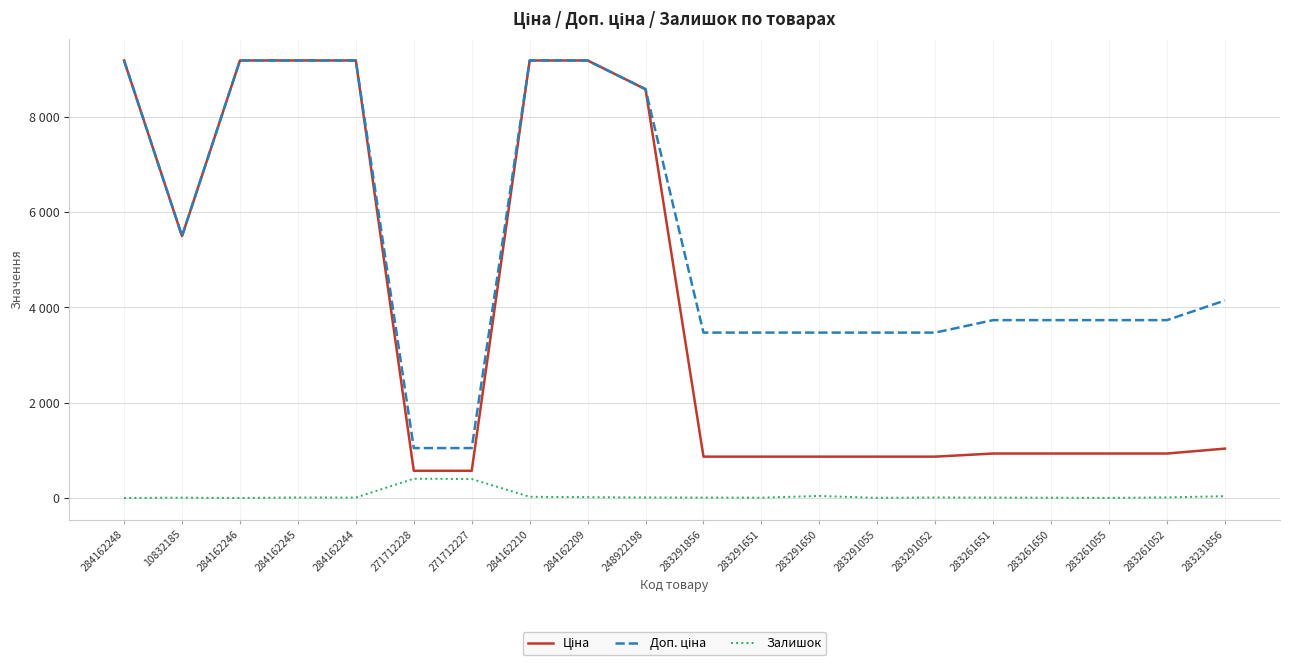

True or false: Доп. ціна and Залишок intersect in this chart.

False